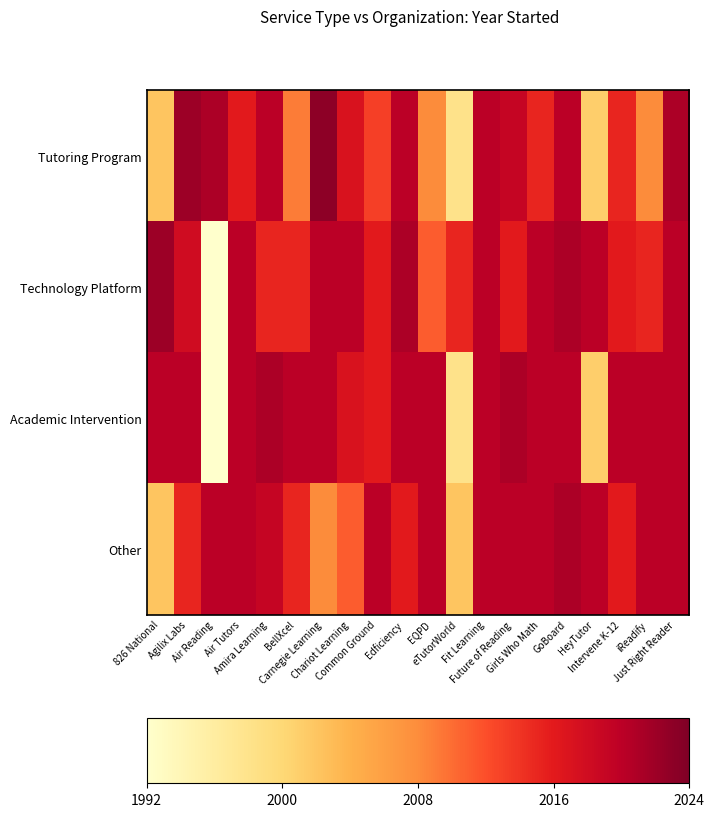

List the series in order of their peak value, highest first.

Tutoring Program, Technology Platform, Academic Intervention, Other